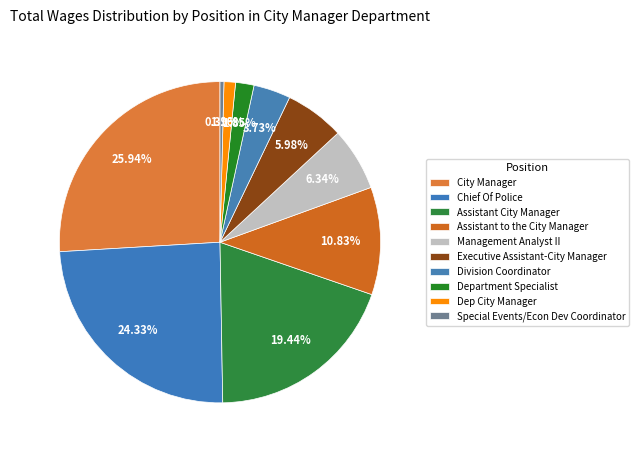

Is there any slice that represents more than half of the pie?

No